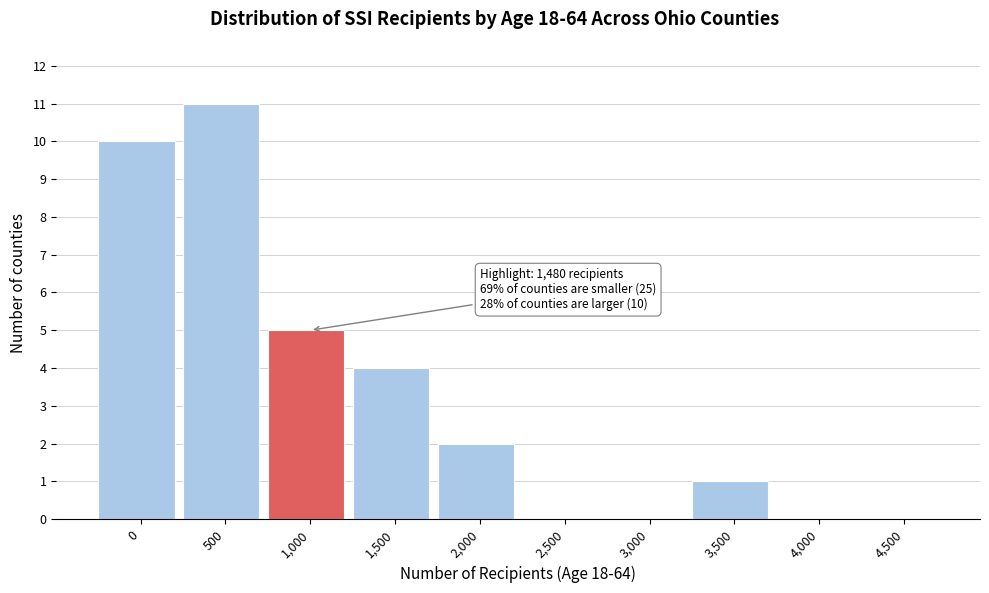

Reading left to right, transcribe all the data shown in this chart.

0=10	500=11	1,000=5	1,500=4	2,000=2	2,500=0	3,000=0	3,500=1	4,000=0	4,500=0